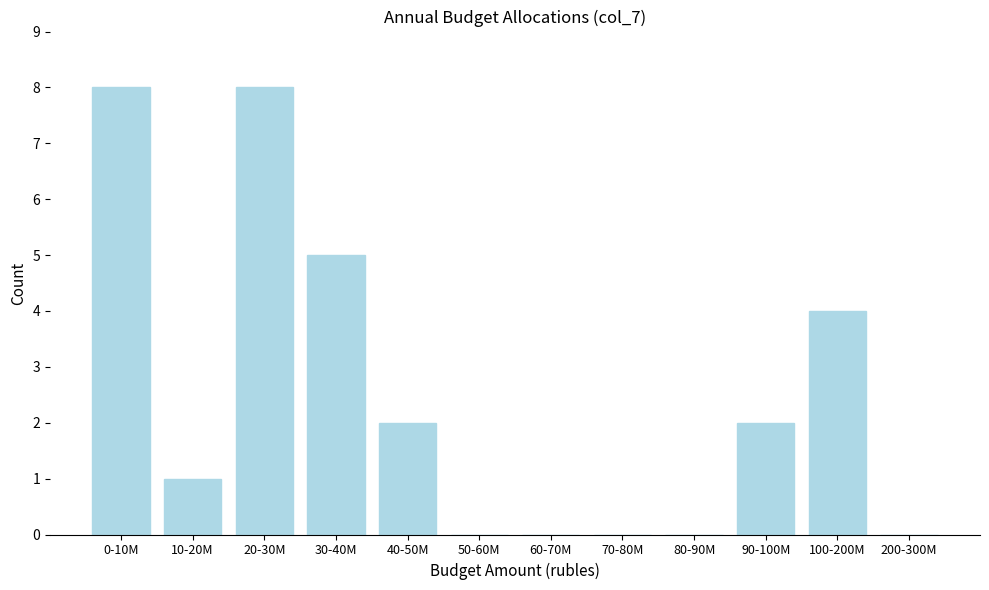

Reading left to right, what are all the values shown in this chart?

0-10M=8	10-20M=1	20-30M=8	30-40M=5	40-50M=2	50-60M=0	60-70M=0	70-80M=0	80-90M=0	90-100M=2	100-200M=4	200-300M=0